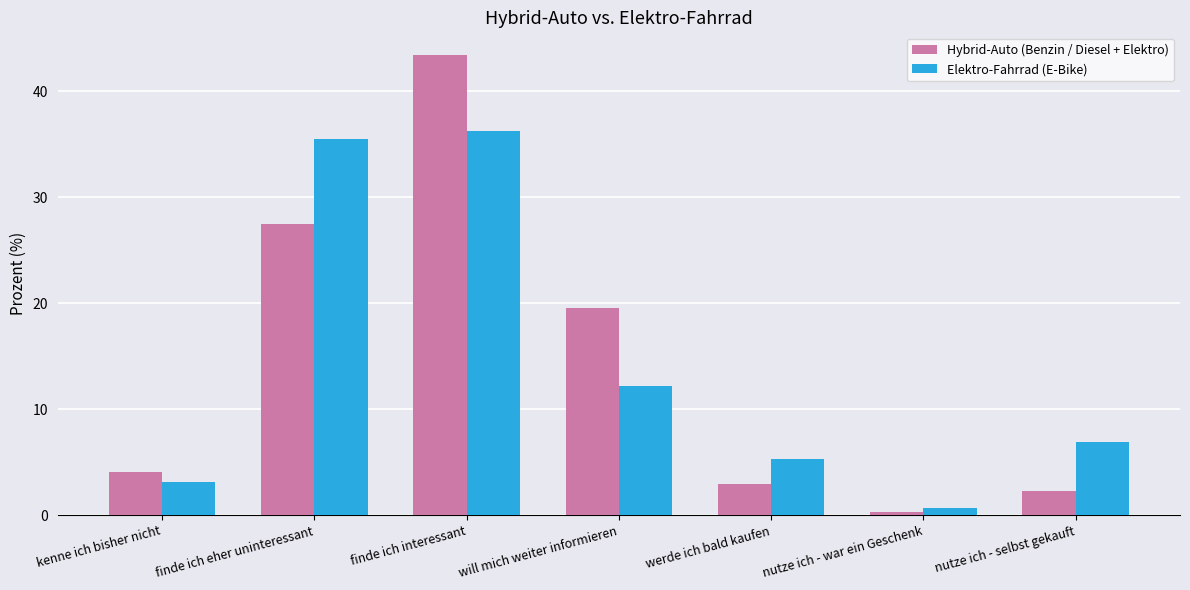

At which category is the sum across all series the highest?

finde ich interessant